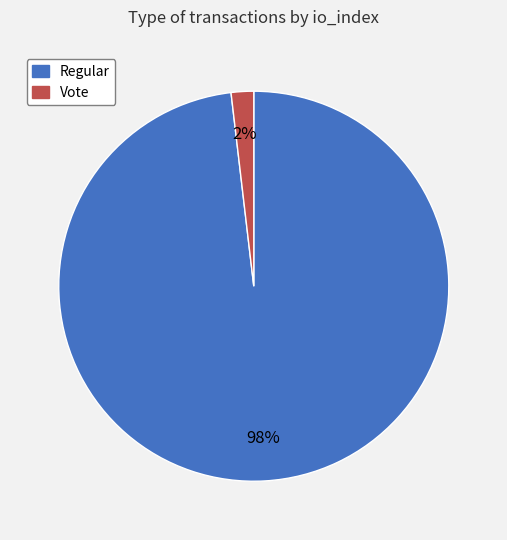

Is there a majority slice in this chart?

Yes